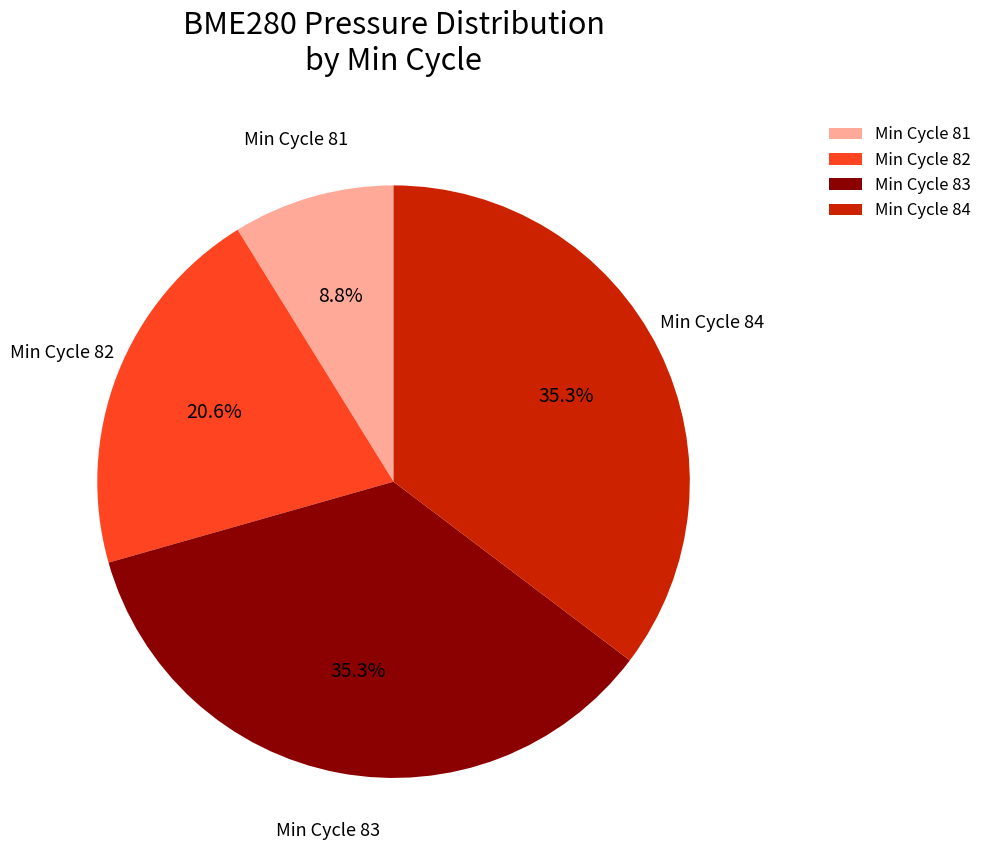

Which slice is the smallest?

Min Cycle 81